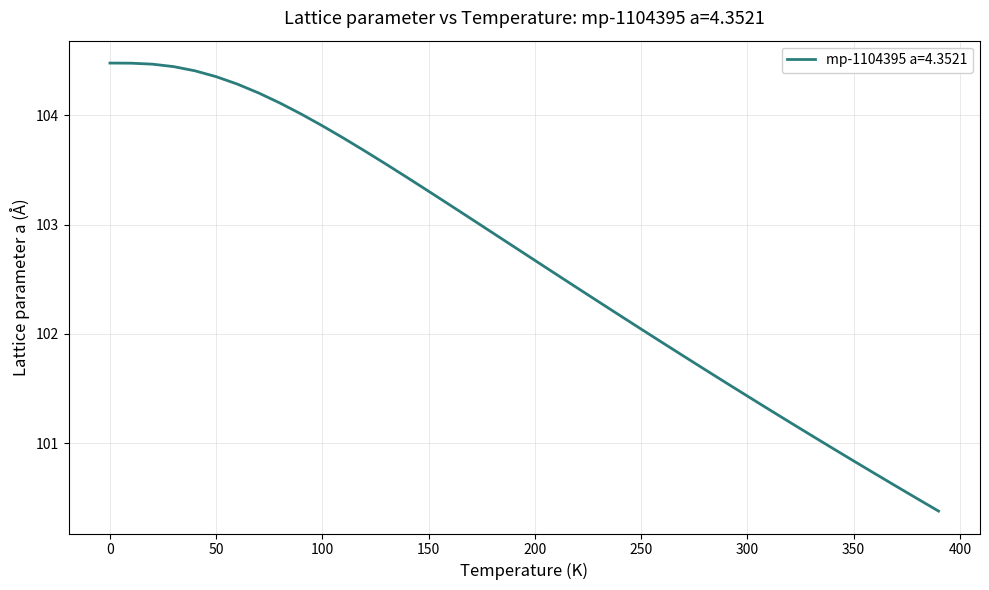

What is the greatest value displayed?

104.5